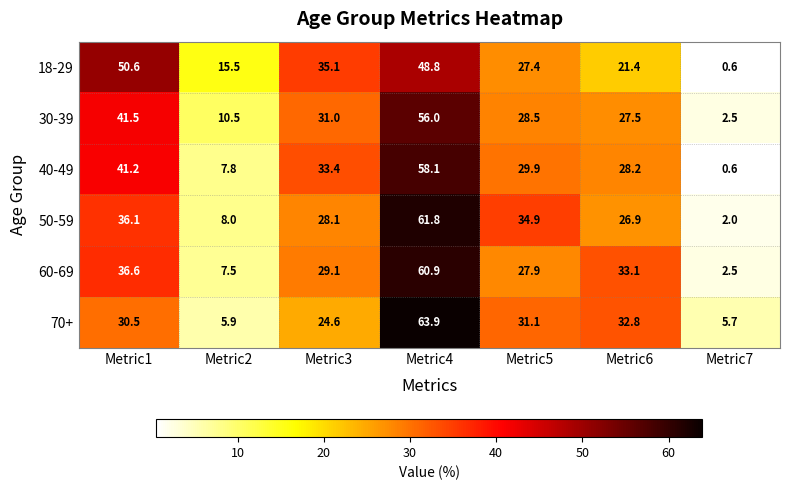

What is the maximum value for 60-69?

60.9